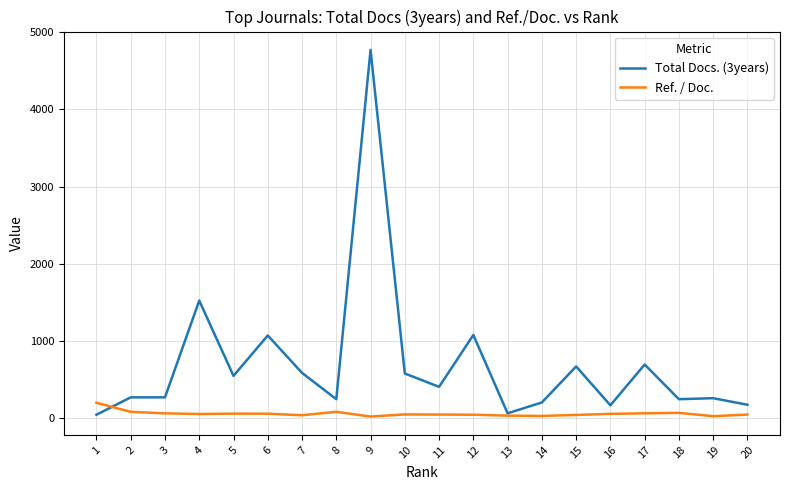

At 11, list the series in order from largest to smallest.

Total Docs. (3years), Ref. / Doc.